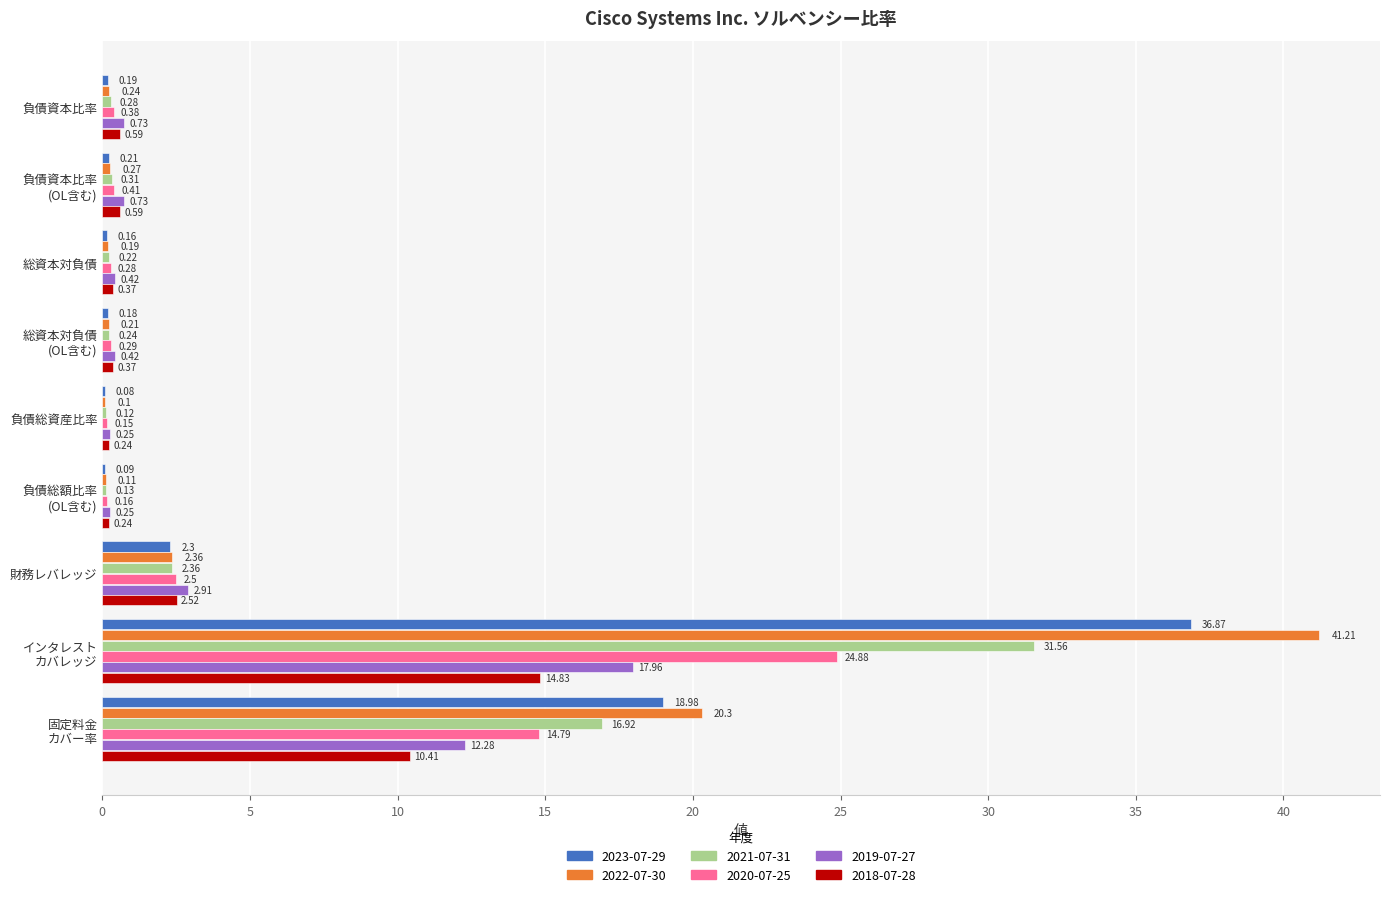

Which series has the largest total across all categories?

2022-07-30